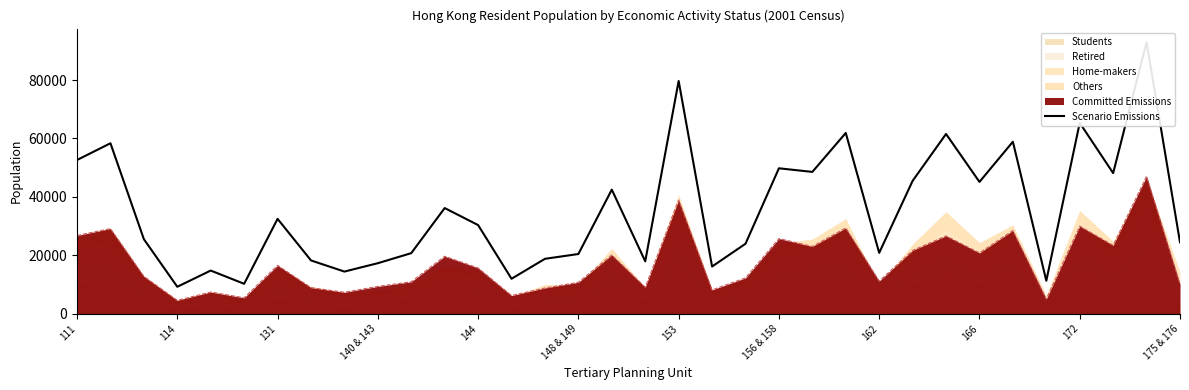

What is the maximum value for Committed Emissions?

47070